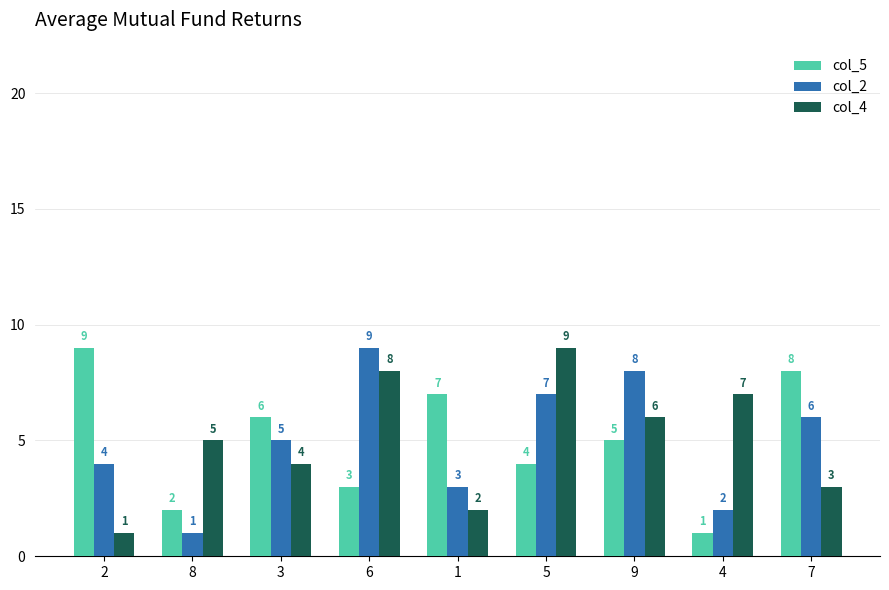

Rank the series at 4 from highest to lowest value.

col_4, col_2, col_5